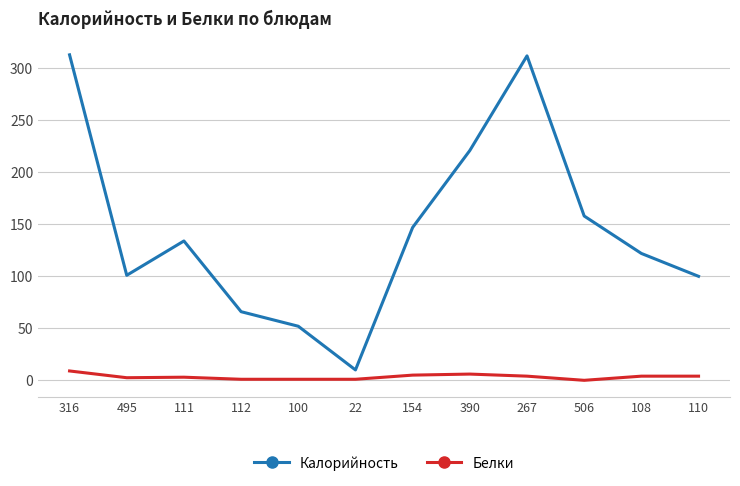

Which series has the largest total across all categories?

Калорийность